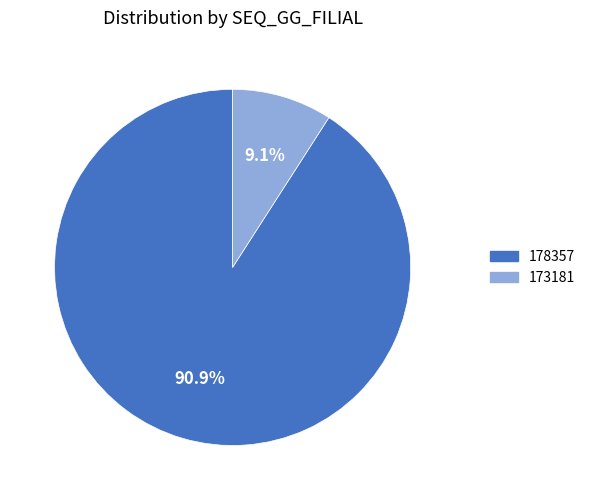

Which category accounts for the majority?

178357